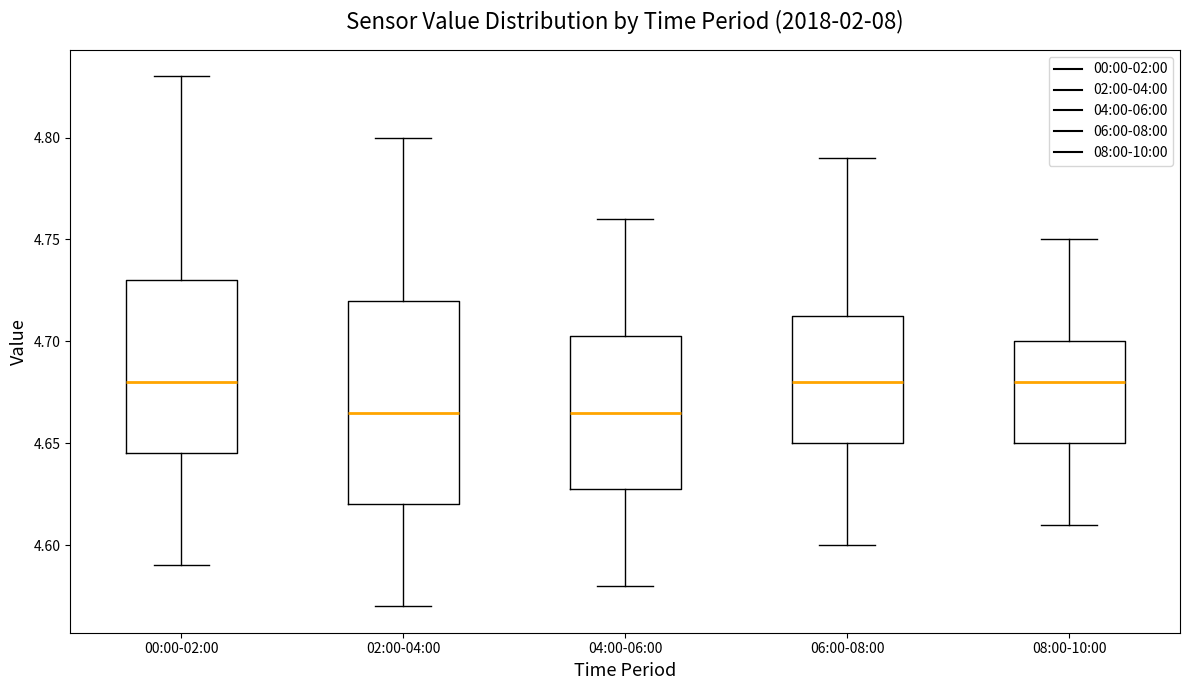

Reading left to right, transcribe this box plot: for each box, give where its median line is, the range the box spans, and where its two whiskers end, as read against the y-axis. The values are not printed on the chart, so give them approximately, as read against the axis.

00:00-02:00: median 4.680, box 4.645 to 4.730, whiskers 4.590 to 4.830
02:00-04:00: median 4.665, box 4.620 to 4.720, whiskers 4.570 to 4.800
04:00-06:00: median 4.665, box 4.630 to 4.705, whiskers 4.580 to 4.760
06:00-08:00: median 4.680, box 4.650 to 4.715, whiskers 4.600 to 4.790
08:00-10:00: median 4.680, box 4.650 to 4.700, whiskers 4.610 to 4.750